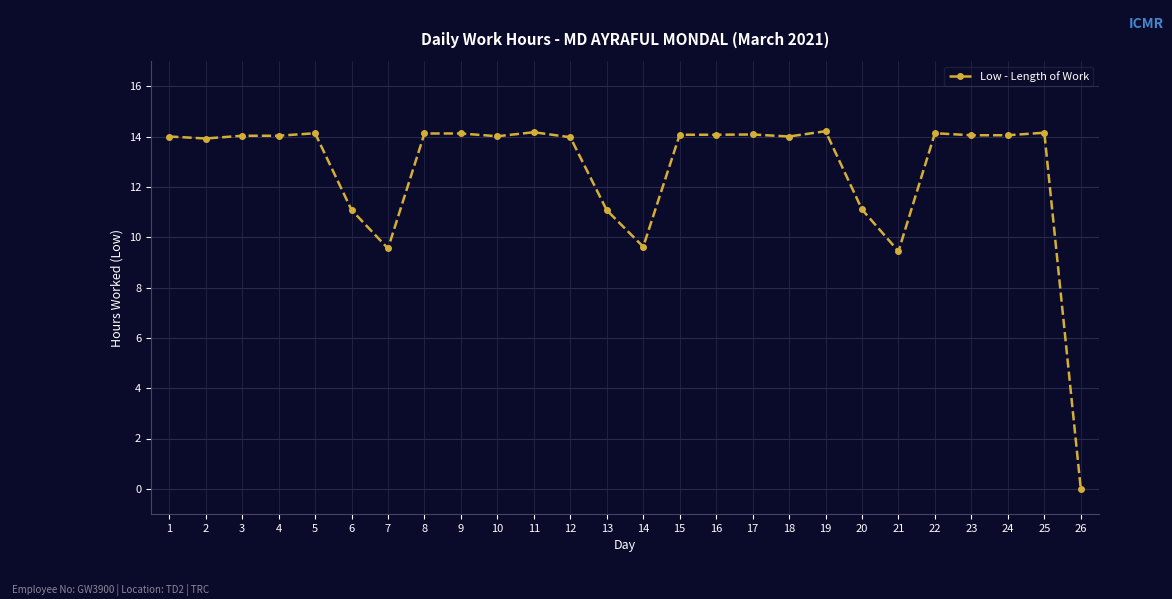

What is the ratio of the value at 19 to the value at 15?

1.0